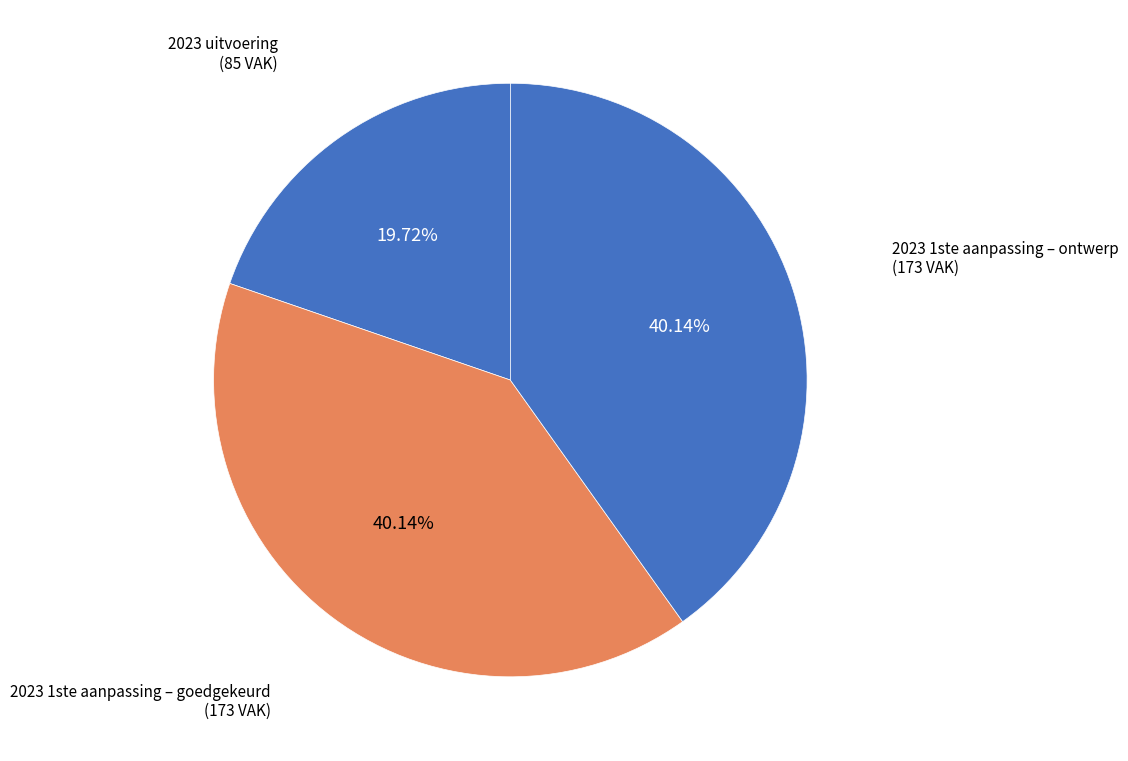

To the nearest percent, what is the difference between the largest and smallest slice percentages?

20%